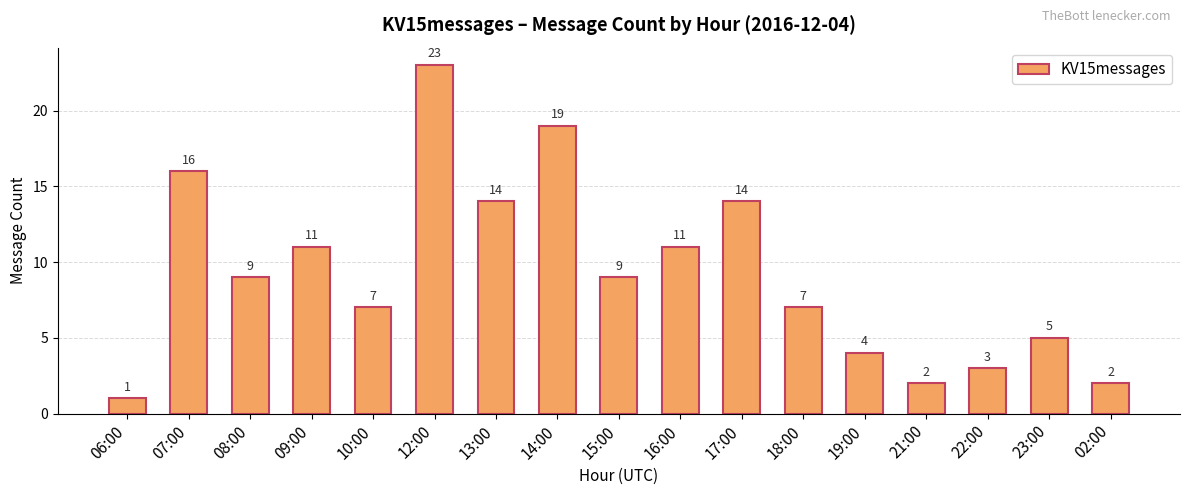

What is the change in value from 13:00 to 19:00?

-10